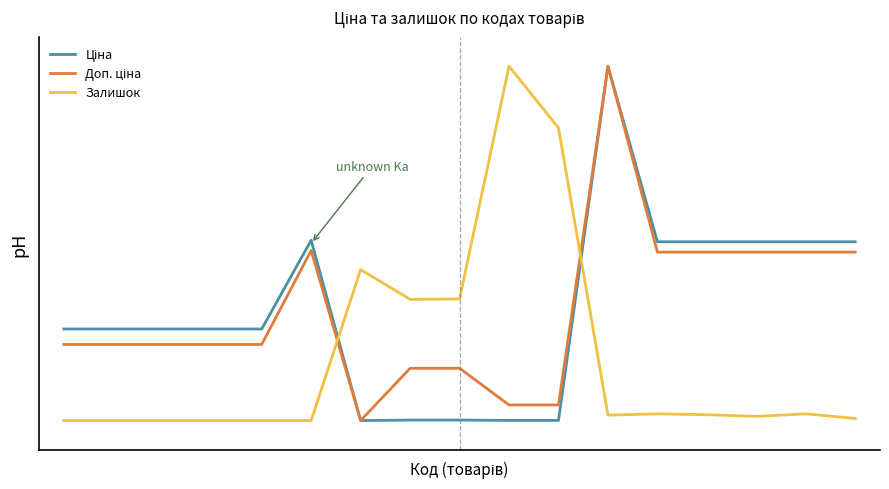

Which series has the largest total across all categories?

Ціна